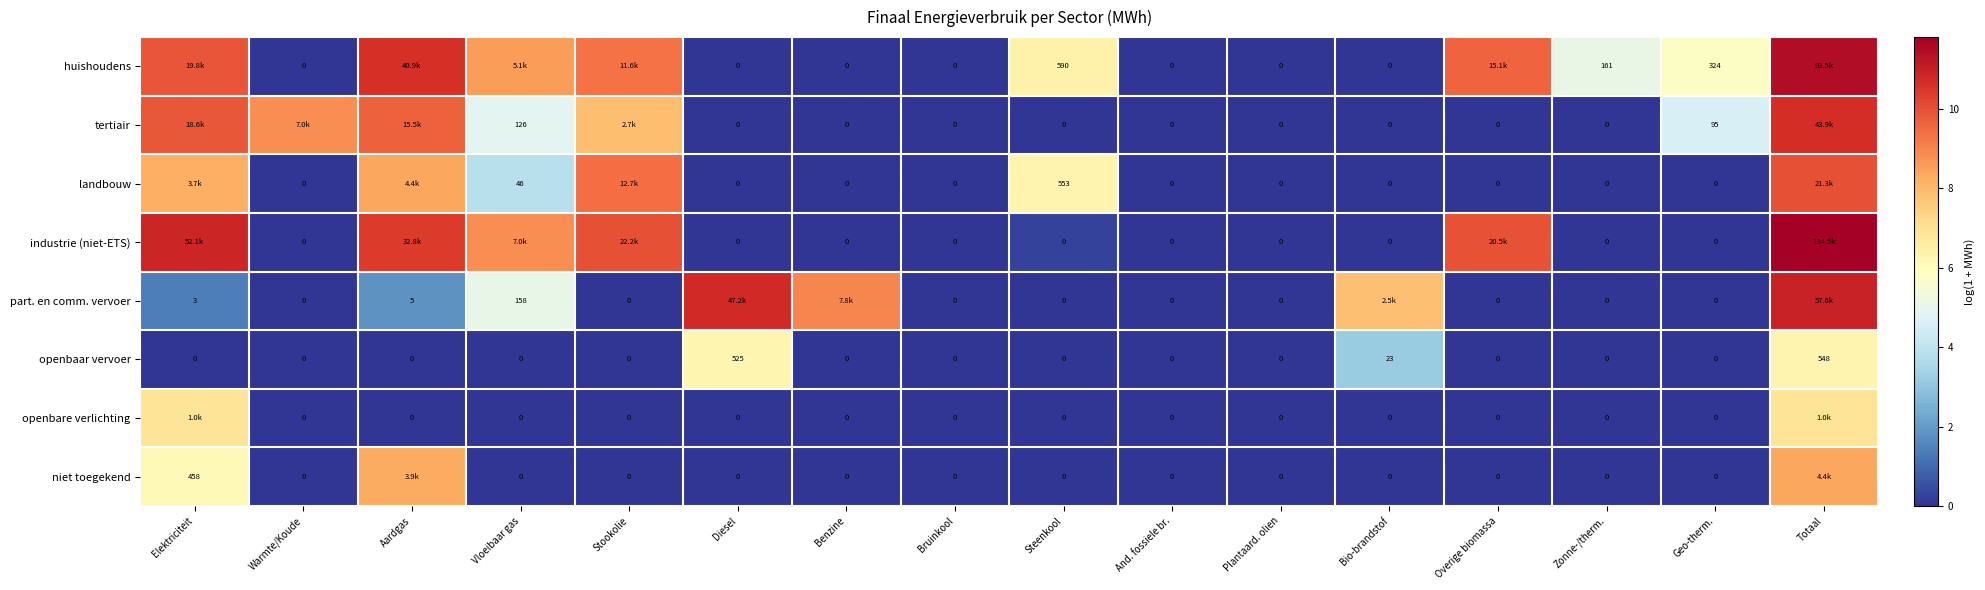

Which category has the lowest value in the openbare verlichting series?

Warmte/Koude